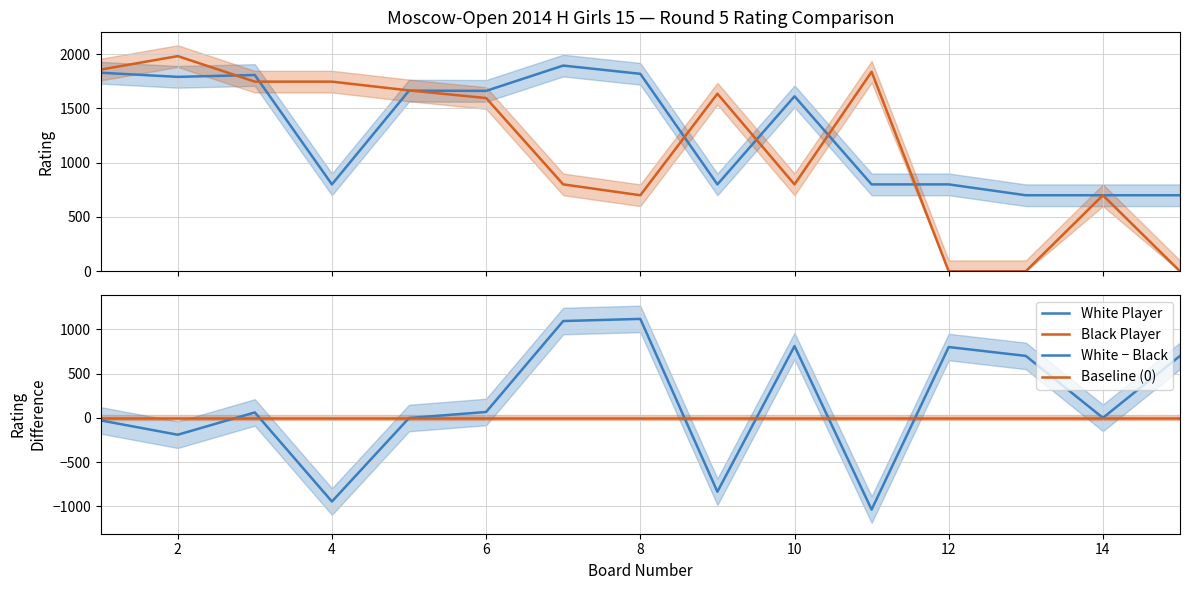

How many distinct data groups are displayed?

4